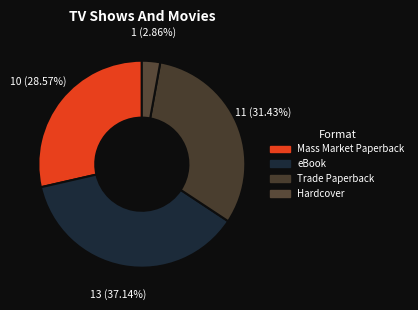

What percentage is the Trade Paperback slice, to the nearest percent?

31%